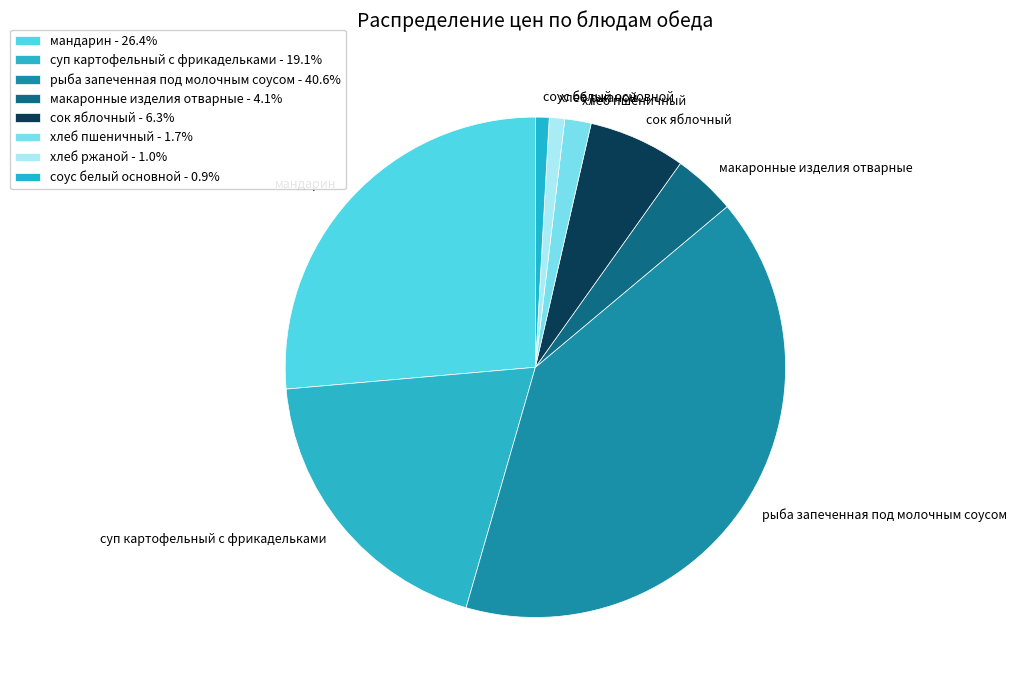

How many slices are in this pie chart?

8